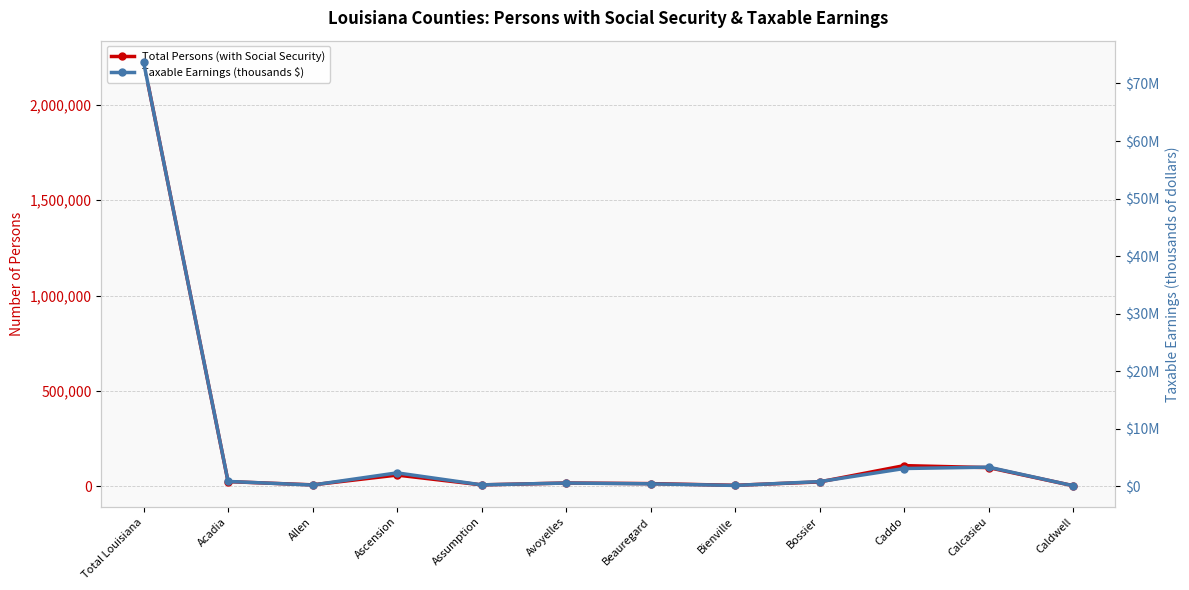

What is the sum of all Total Persons (with Social Security) values?

2601802